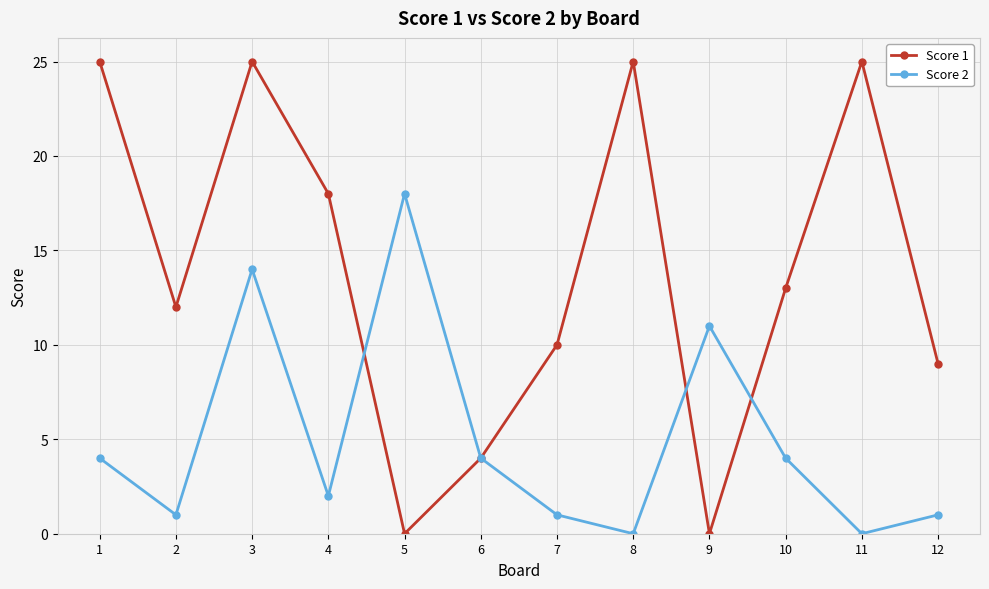

After their last crossing, which series has the higher values: Score 2 or Score 1?

Score 1